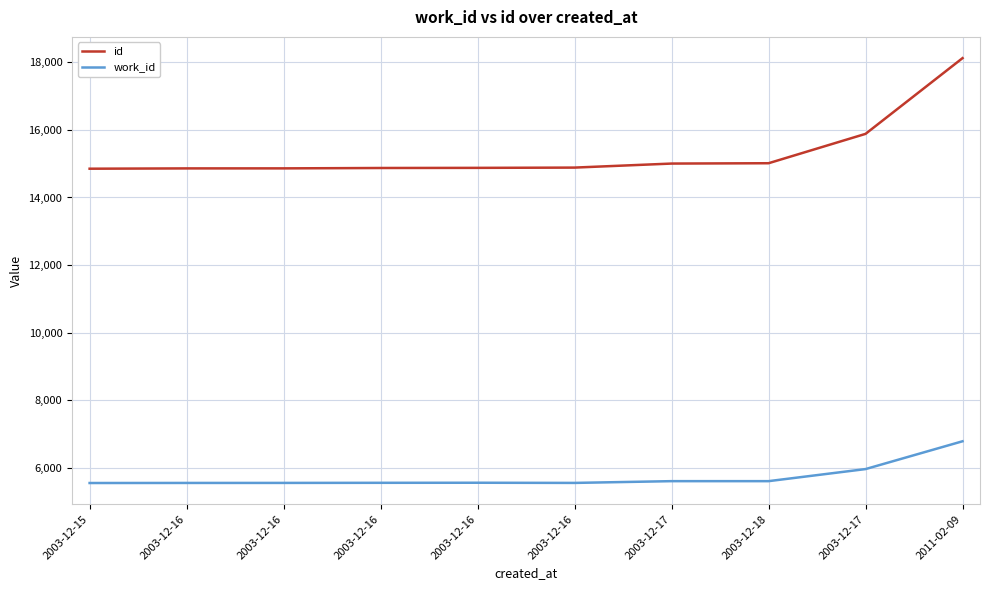

What is the smallest value displayed?

5559